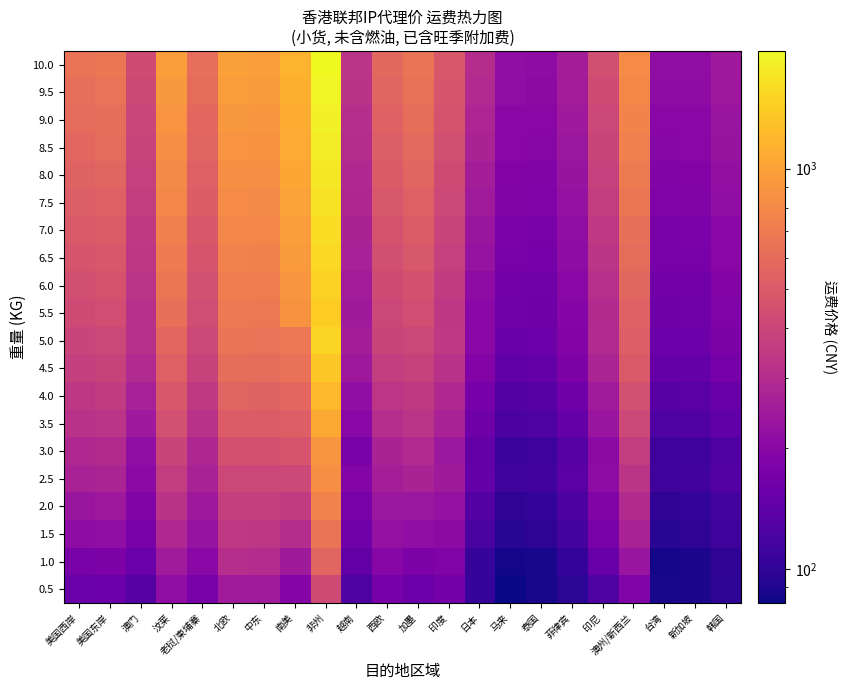

What is the total value across all series at 北欧?

12812.0